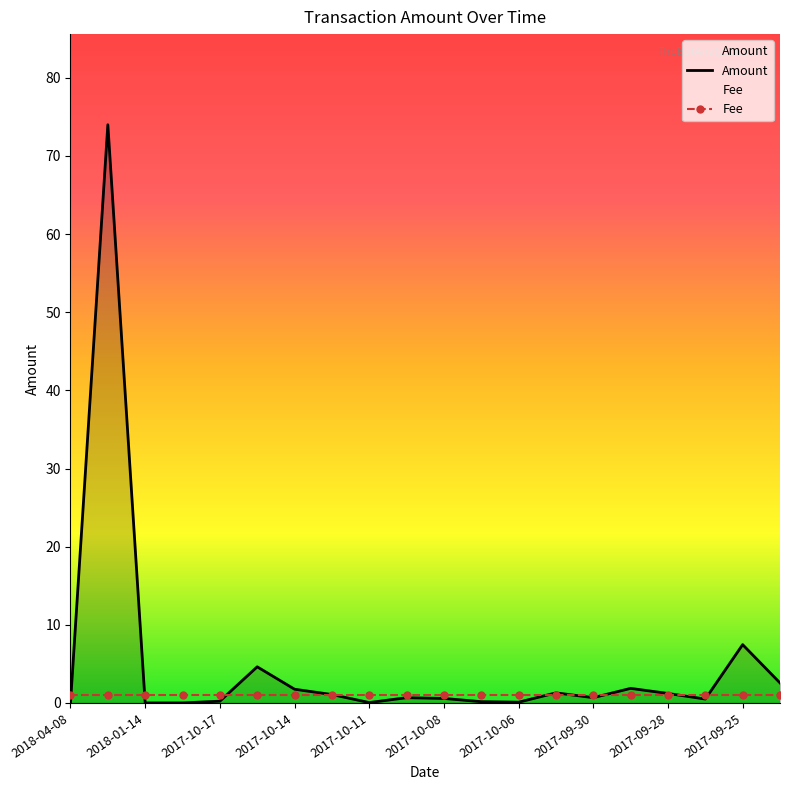

Is it true that Amount equals 11.5 at 2017-09-25?

False